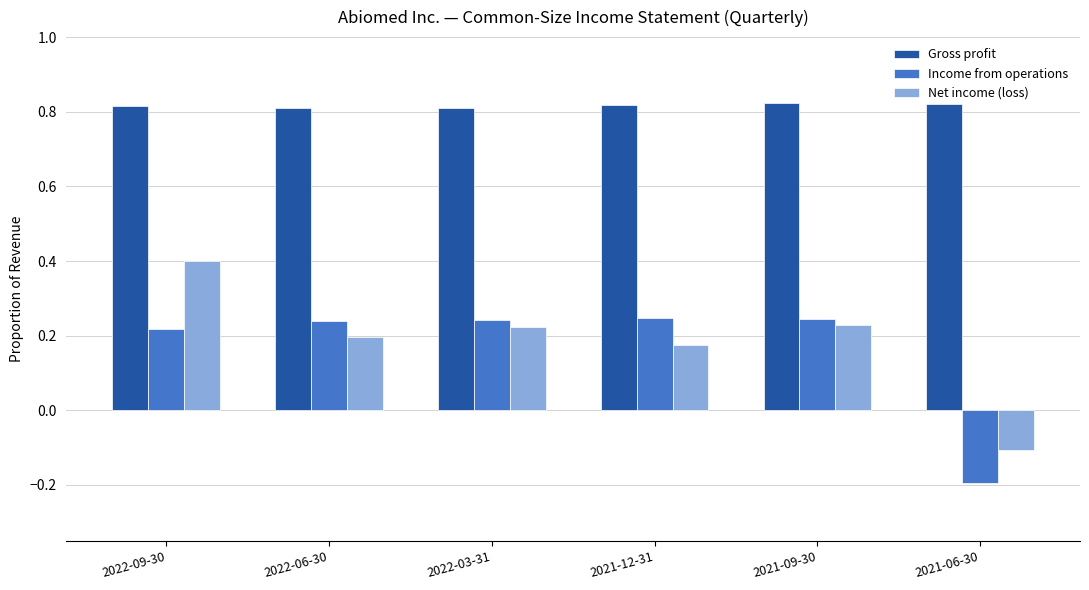

At 2022-06-30, list the series in order from largest to smallest.

Gross profit, Income from operations, Net income (loss)